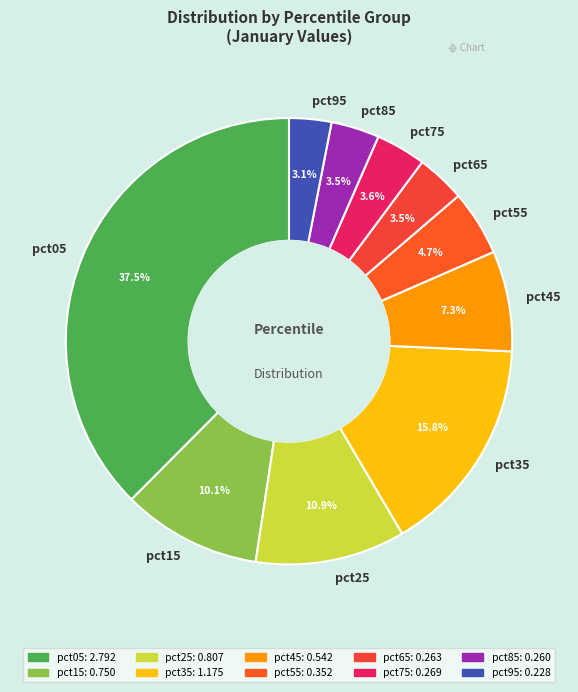

Combined, do pct75 and pct15 account for over 50%?

No